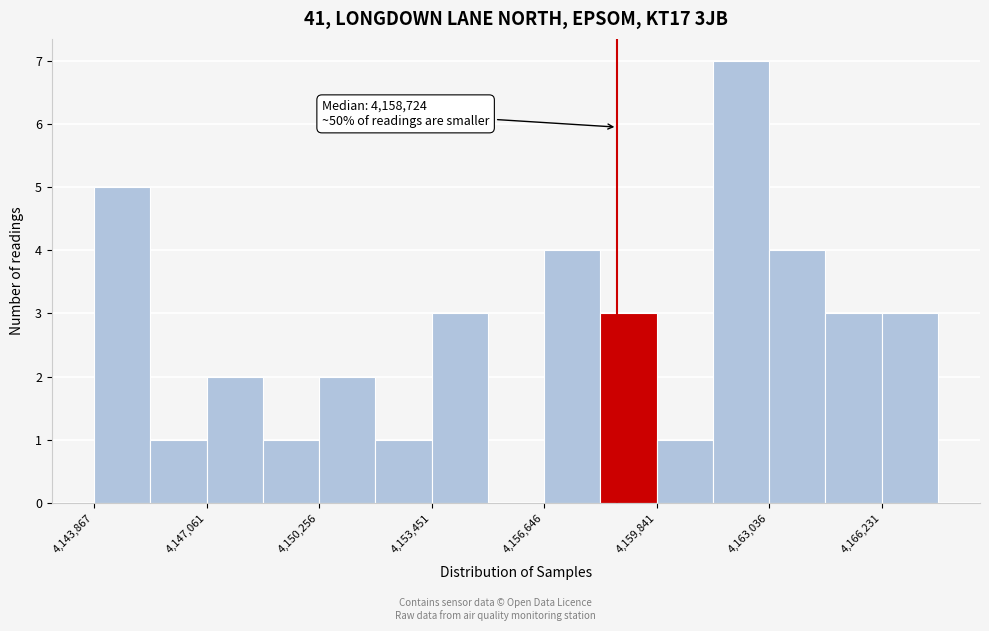

Around what value on the x-axis is the tallest bar? Give the approximate position of its centre, as read against the axis.

4162000